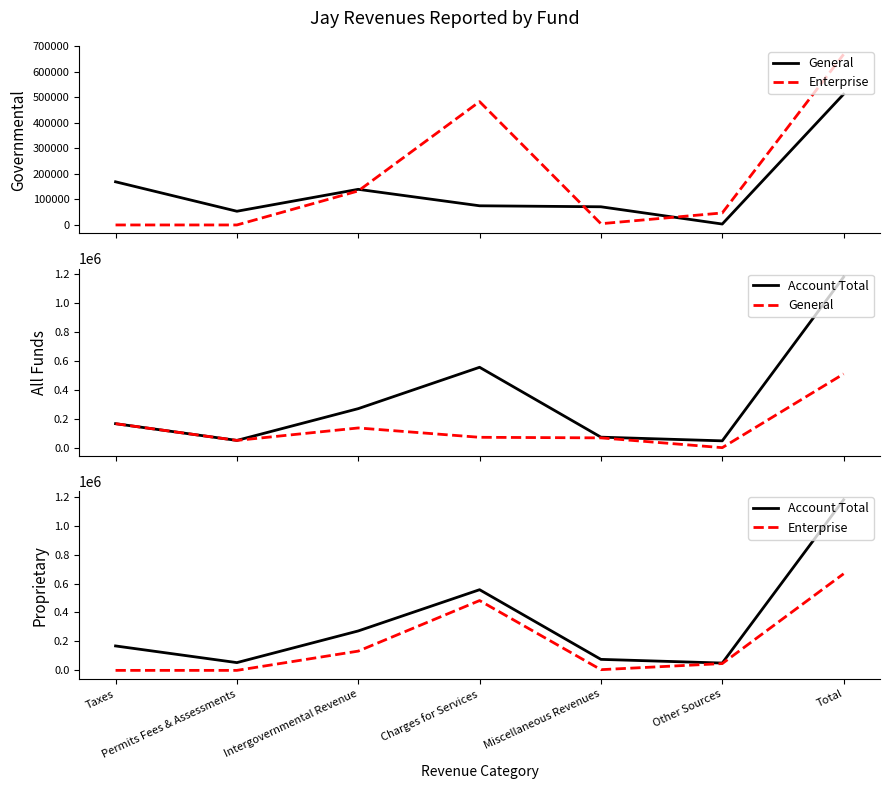

What is the value of the Enterprise point at the 4th from the left?

482418